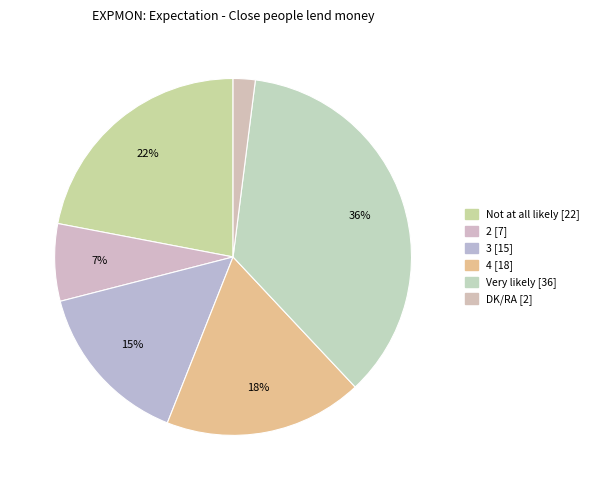

How many slices are in this pie chart?

6